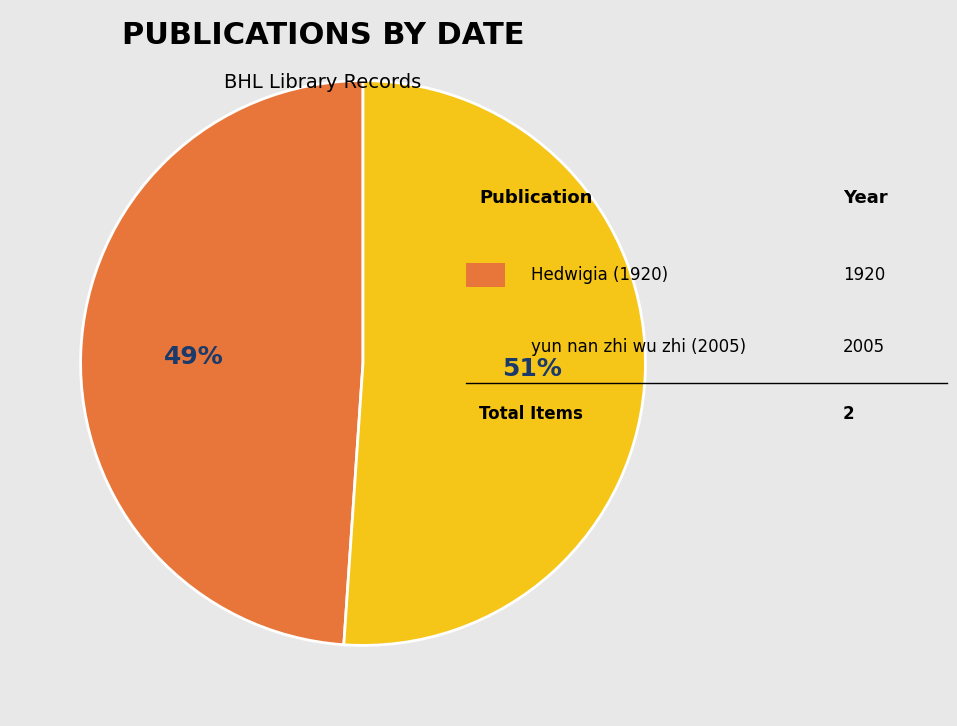

To the nearest percent, what is the average slice percentage?

50%